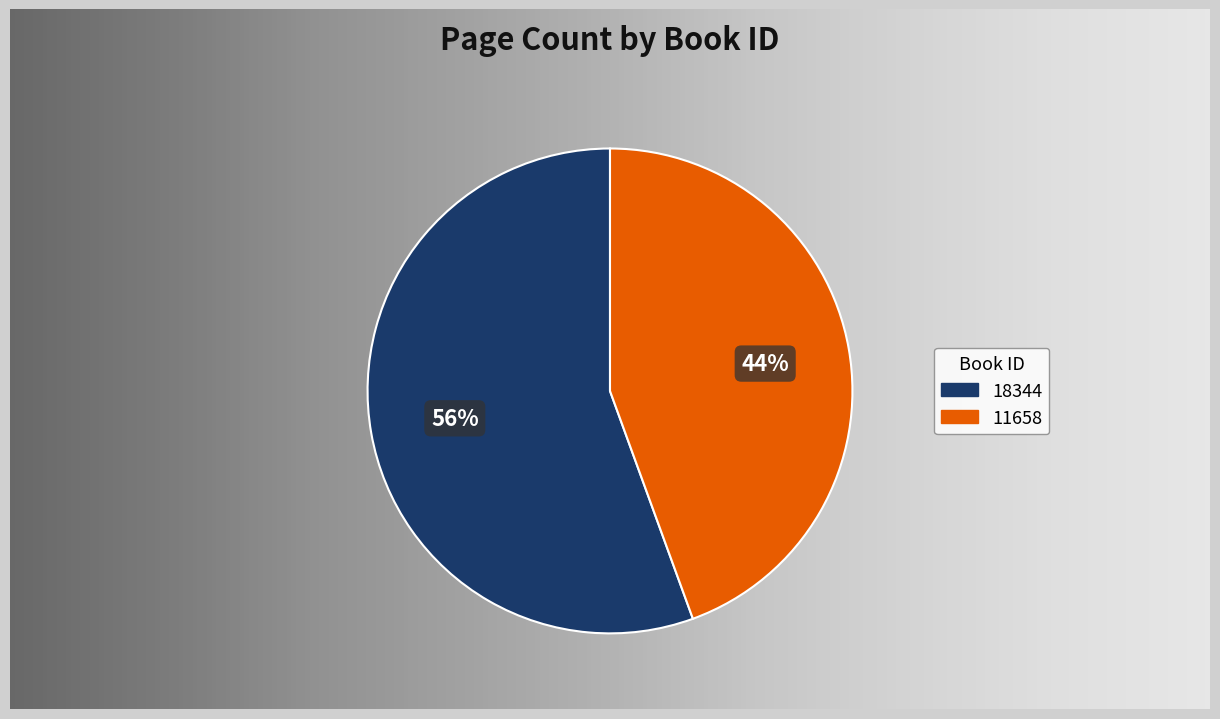

What is the smallest slice in the pie chart?

11658